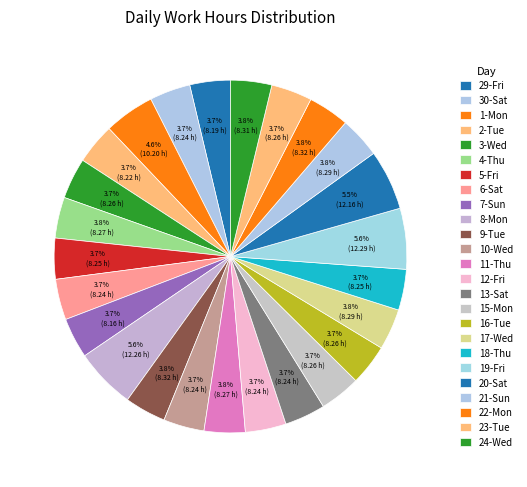

What is the change in value from 1-Mon to 10-Wed?

-2.0